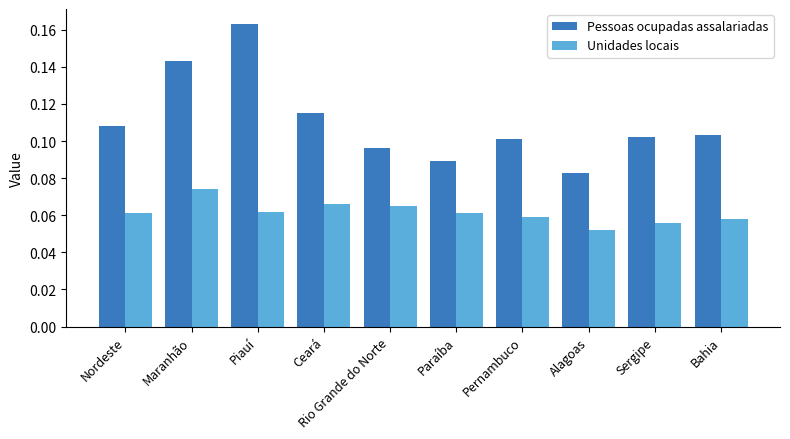

Rank the series at Sergipe from highest to lowest value.

Pessoas ocupadas assalariadas, Unidades locais